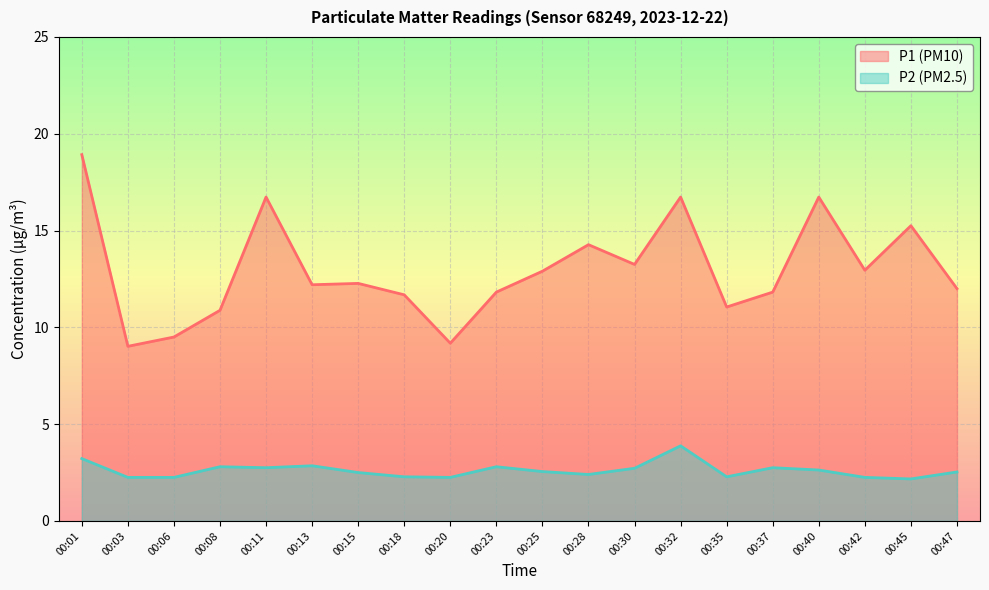

How many data points in P1 (PM10) are less than 12?

8